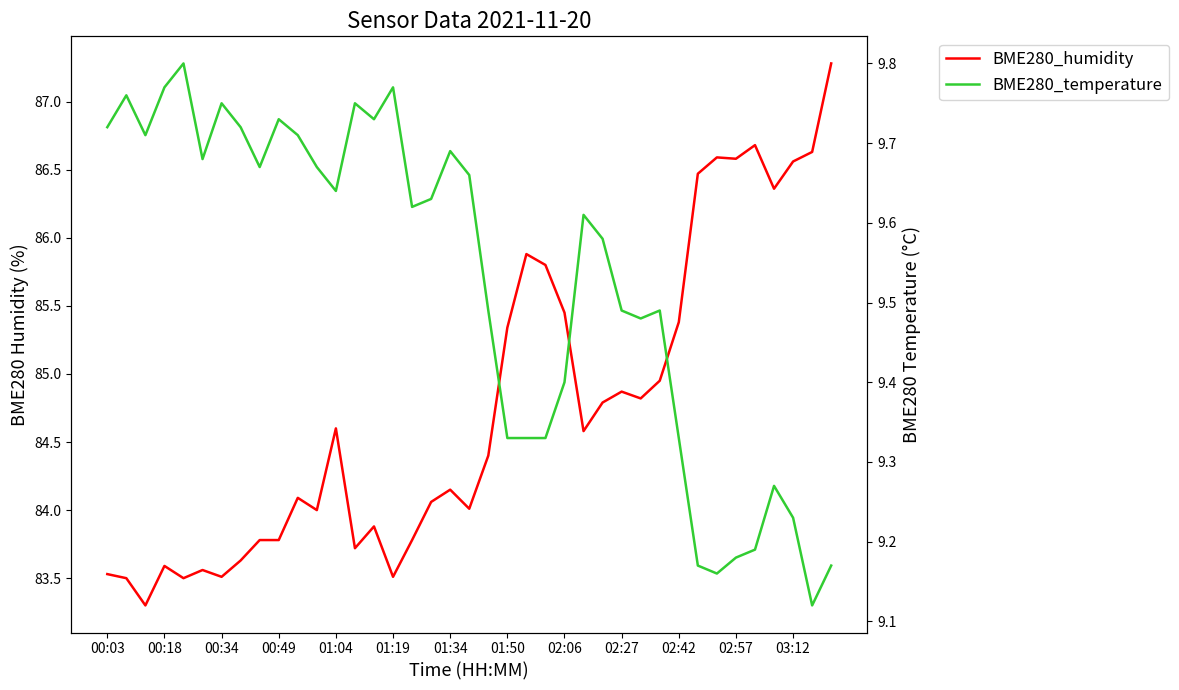

What is the total value across all series at 02:57?

93.7